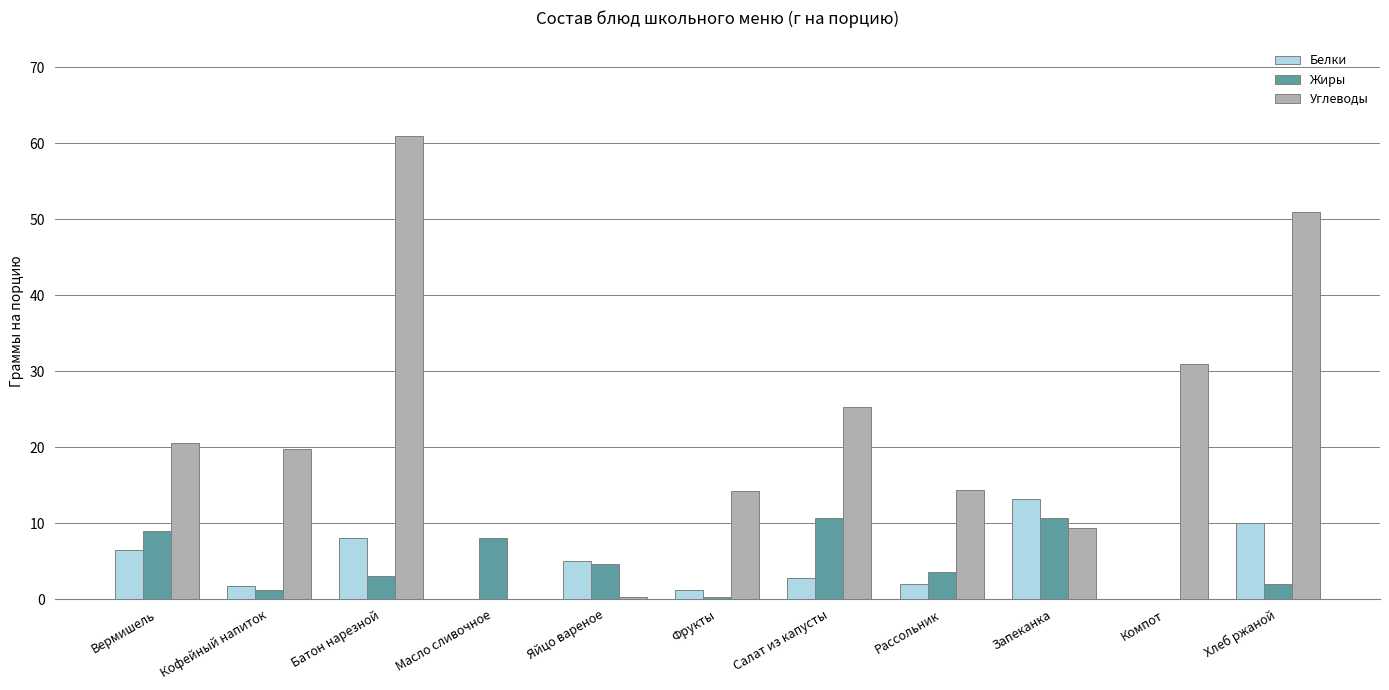

What is the total value across all series at Фрукты?

15.7